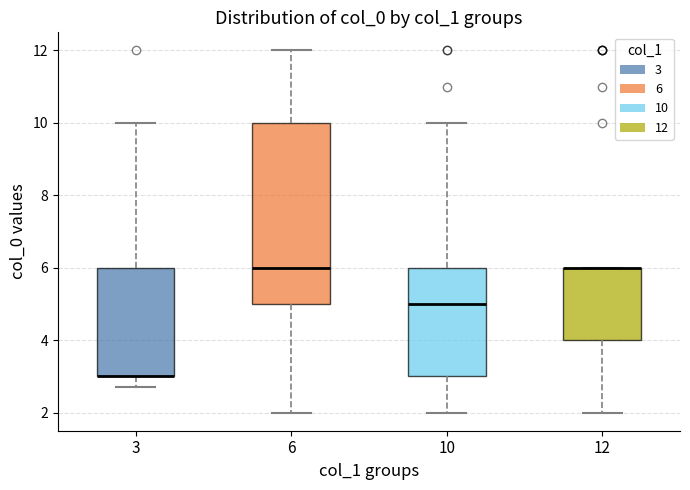

Comparing the boxes themselves (not the whiskers), which one is the tallest?

6